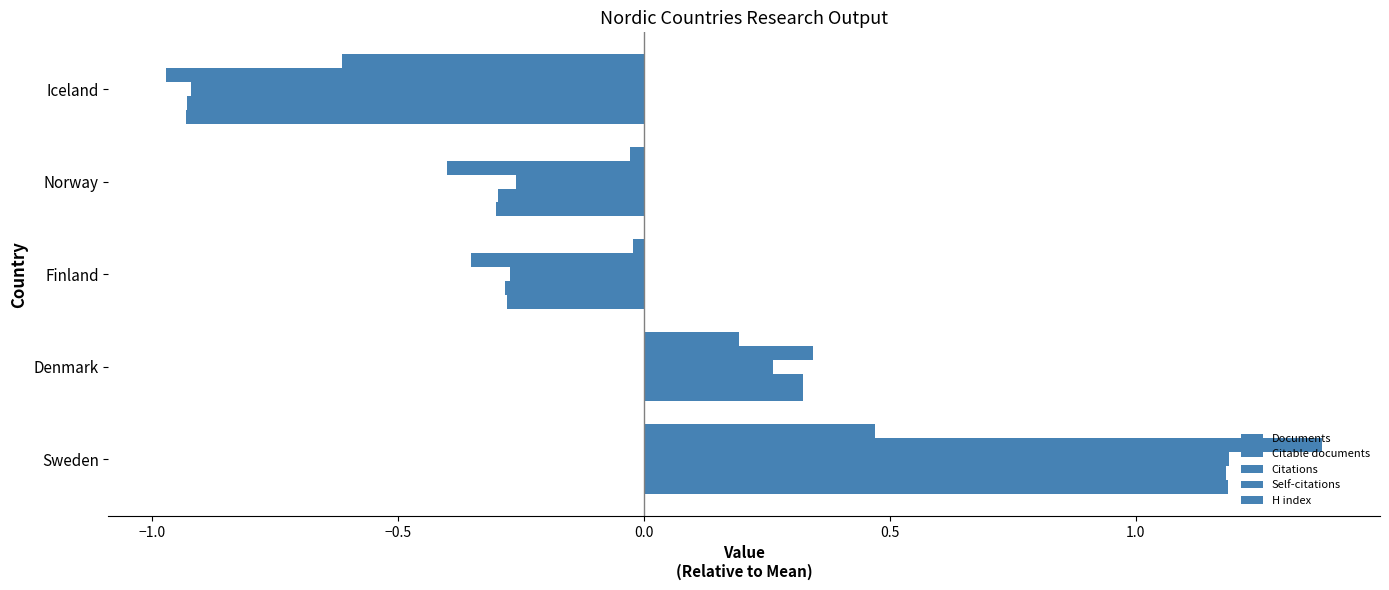

How many data points in Citations are less than 0?

3